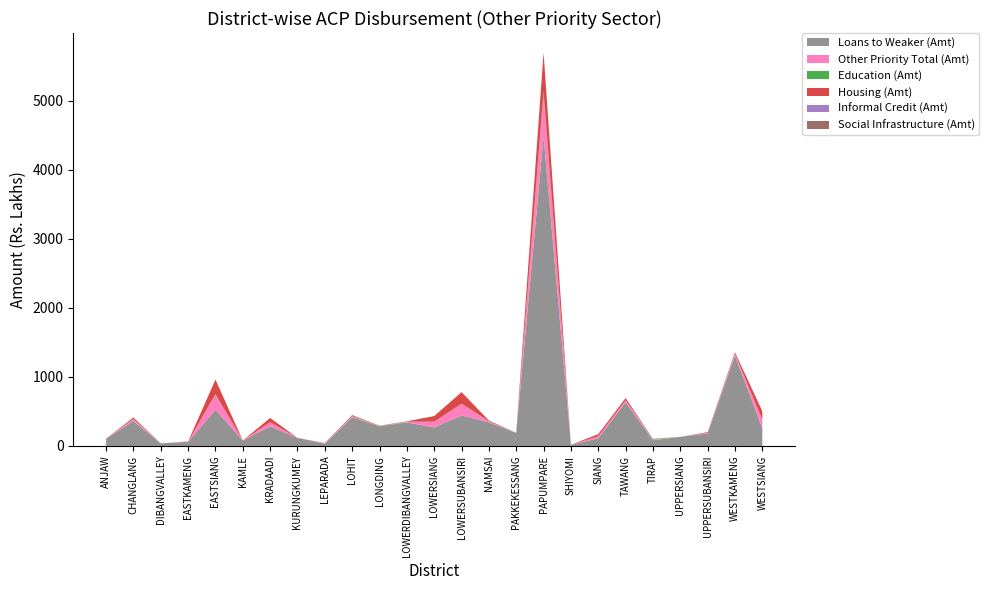

Reading left to right, transcribe all the data shown in this chart.

Loans to Weaker (Amt): ANJAW=106.4	CHANGLANG=359.2	DIBANGVALLEY=37.1	EASTKAMENG=60.2	EASTSIANG=524.7	KAMLE=78.9	KRADAADI=283.8	KURUNGKUMEY=117.5	LEPARADA=32.7	LOHIT=413.0	LONGDING=286.5	LOWERDIBANGVALLEY=341.4	LOWERSIANG=268.2	LOWERSUBANSIRI=441.1	NAMSAI=340.0	PAKKEKESSANG=189.8	PAPUMPARE=4480.7	SHIYOMI=16.8	SIANG=110.6	TAWANG=632.6	TIRAP=82.1	UPPERSIANG=132.2	UPPERSUBANSIRI=179.0	WESTKAMENG=1305.8	WESTSIANG=256.3
Other Priority Total (Amt): ANJAW=0.0	CHANGLANG=26.5	DIBANGVALLEY=0.0	EASTKAMENG=3.0	EASTSIANG=218.1	KAMLE=0.0	KRADAADI=60.7	KURUNGKUMEY=0.0	LEPARADA=5.0	LOHIT=17.2	LONGDING=4.2	LOWERDIBANGVALLEY=7.7	LOWERSIANG=82.4	LOWERSUBANSIRI=169.1	NAMSAI=14.5	PAKKEKESSANG=0.0	PAPUMPARE=606.1	SHIYOMI=0.0	SIANG=30.0	TAWANG=30.5	TIRAP=10.9	UPPERSIANG=0.0	UPPERSUBANSIRI=10.8	WESTKAMENG=25.3	WESTSIANG=123.5
Education (Amt): ANJAW=0.0	CHANGLANG=6.3	DIBANGVALLEY=0.0	EASTKAMENG=0.0	EASTSIANG=8.1	KAMLE=0.0	KRADAADI=0.0	KURUNGKUMEY=0.0	LEPARADA=0.0	LOHIT=6.8	LONGDING=4.2	LOWERDIBANGVALLEY=2.8	LOWERSIANG=1.6	LOWERSUBANSIRI=2.5	NAMSAI=4.1	PAKKEKESSANG=0.0	PAPUMPARE=52.5	SHIYOMI=0.0	SIANG=0.0	TAWANG=0.0	TIRAP=10.9	UPPERSIANG=0.0	UPPERSUBANSIRI=2.2	WESTKAMENG=4.5	WESTSIANG=2.1
Housing (Amt): ANJAW=0.0	CHANGLANG=20.2	DIBANGVALLEY=0.0	EASTKAMENG=3.0	EASTSIANG=210.0	KAMLE=0.0	KRADAADI=60.7	KURUNGKUMEY=0.0	LEPARADA=5.0	LOHIT=10.5	LONGDING=0.0	LOWERDIBANGVALLEY=4.8	LOWERSIANG=80.8	LOWERSUBANSIRI=166.7	NAMSAI=10.4	PAKKEKESSANG=0.0	PAPUMPARE=552.2	SHIYOMI=0.0	SIANG=30.0	TAWANG=30.5	TIRAP=0.0	UPPERSIANG=0.0	UPPERSUBANSIRI=8.6	WESTKAMENG=20.8	WESTSIANG=121.4
Informal Credit (Amt): ANJAW=0.0	CHANGLANG=0.0	DIBANGVALLEY=0.0	EASTKAMENG=0.0	EASTSIANG=0.0	KAMLE=0.0	KRADAADI=0.0	KURUNGKUMEY=0.0	LEPARADA=0.0	LOHIT=0.0	LONGDING=0.0	LOWERDIBANGVALLEY=0.0	LOWERSIANG=0.0	LOWERSUBANSIRI=0.0	NAMSAI=0.0	PAKKEKESSANG=0.0	PAPUMPARE=1.4	SHIYOMI=0.0	SIANG=0.0	TAWANG=0.0	TIRAP=0.0	UPPERSIANG=0.0	UPPERSUBANSIRI=0.0	WESTKAMENG=0.0	WESTSIANG=0.0
Social Infrastructure (Amt): ANJAW=0.0	CHANGLANG=0.0	DIBANGVALLEY=0.0	EASTKAMENG=0.0	EASTSIANG=0.0	KAMLE=0.0	KRADAADI=0.0	KURUNGKUMEY=0.0	LEPARADA=0.0	LOHIT=0.0	LONGDING=0.0	LOWERDIBANGVALLEY=0.0	LOWERSIANG=0.0	LOWERSUBANSIRI=0.0	NAMSAI=0.0	PAKKEKESSANG=0.0	PAPUMPARE=0.0	SHIYOMI=0.0	SIANG=0.0	TAWANG=0.0	TIRAP=0.0	UPPERSIANG=0.0	UPPERSUBANSIRI=0.0	WESTKAMENG=0.0	WESTSIANG=0.0